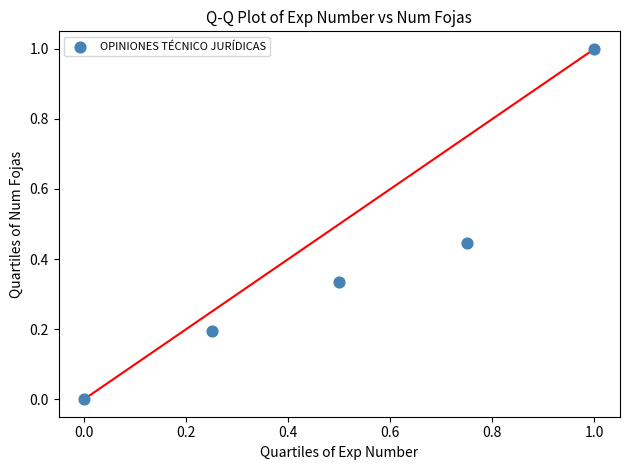

What is the range of X values (max minus min)?

1.0